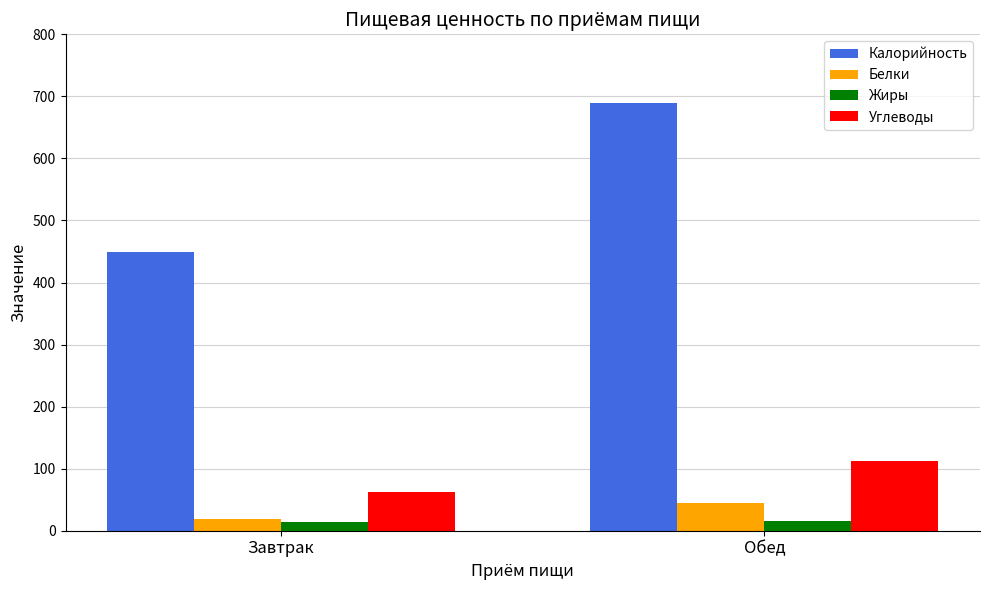

What is the total value across all series at Завтрак?

546